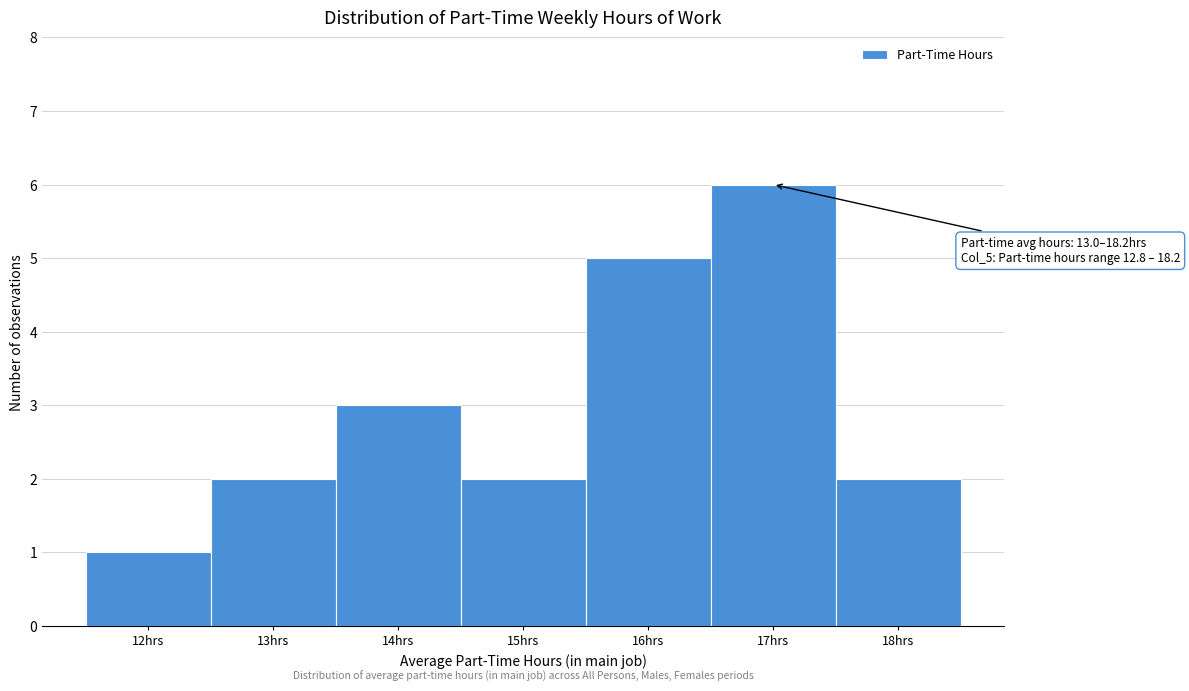

Reading right to left, what are all the values shown in this chart?

18hrs=2	17hrs=6	16hrs=5	15hrs=2	14hrs=3	13hrs=2	12hrs=1